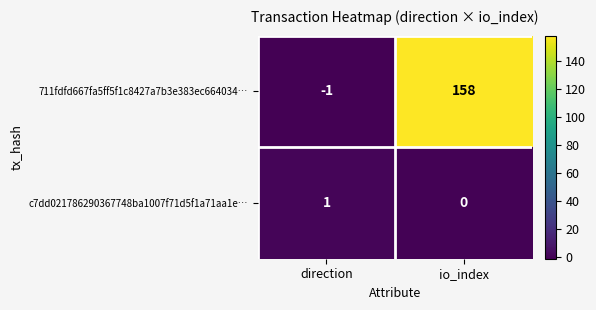

At which label is c7dd021786290367748ba1007f71d5f1a71aa1e… closest to 0?

io_index